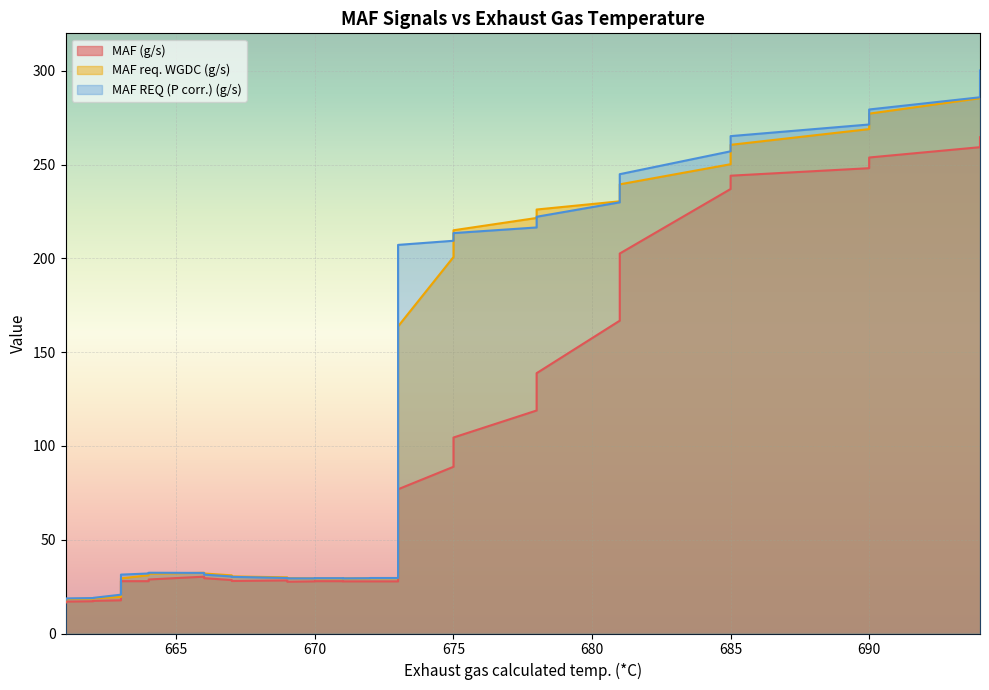

Reading left to right, what are all the values shown in this chart?

MAF (g/s): 16.4	16.8	17.0	17.0	17.2	17.4	17.7	20.2	24.9	27.9	27.9	28.8	30.3	29.5	28.5	28.0	28.3	27.6	27.8	27.9	27.9	27.8	27.8	27.8	27.8	35.7	69.1	76.9	88.9	104.5	118.9	138.8	166.8	202.6	237.0	244.1	248.1	253.8	259.3	264.6
MAF req. WGDC (g/s): 17.7	18.0	18.2	18.4	18.6	18.8	19.5	21.8	25.9	29.4	31.1	31.9	32.4	32.0	31.0	30.4	29.9	29.5	29.4	29.4	29.4	29.4	29.4	29.5	29.5	46.8	97.6	163.8	200.7	215.0	221.6	226.1	230.4	239.5	250.2	260.6	268.9	277.2	285.4	295.9
MAF REQ (P corr.) (g/s): 18.0	18.4	18.5	18.7	18.9	19.0	20.7	24.0	29.1	31.4	32.0	32.4	32.3	31.4	30.4	30.2	29.6	29.4	29.4	29.5	29.5	29.4	29.5	29.6	29.6	73.7	147.7	207.2	209.4	213.5	216.5	222.2	229.9	244.9	257.1	265.2	271.4	279.4	285.9	300.2